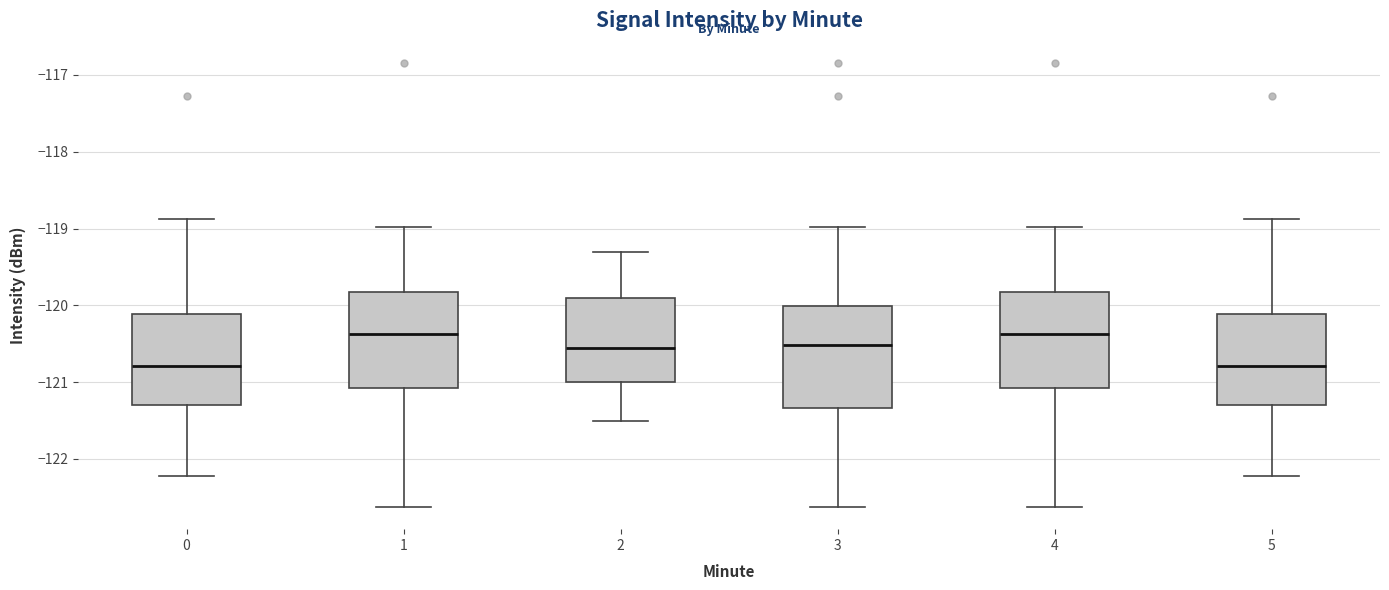

Where does the median line of the box at x = 2 sit on the y-axis? The values are not printed on the chart, so give them approximately, as read against the axis.

-120.5